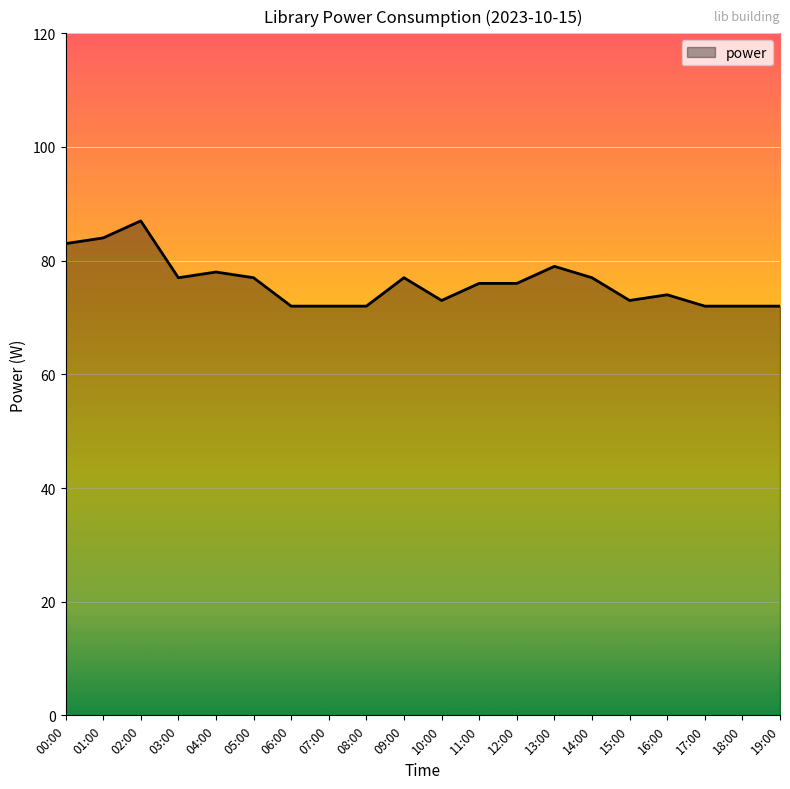

Approximately how many times larger is the value at 10:00 compared to 17:00?

1.0